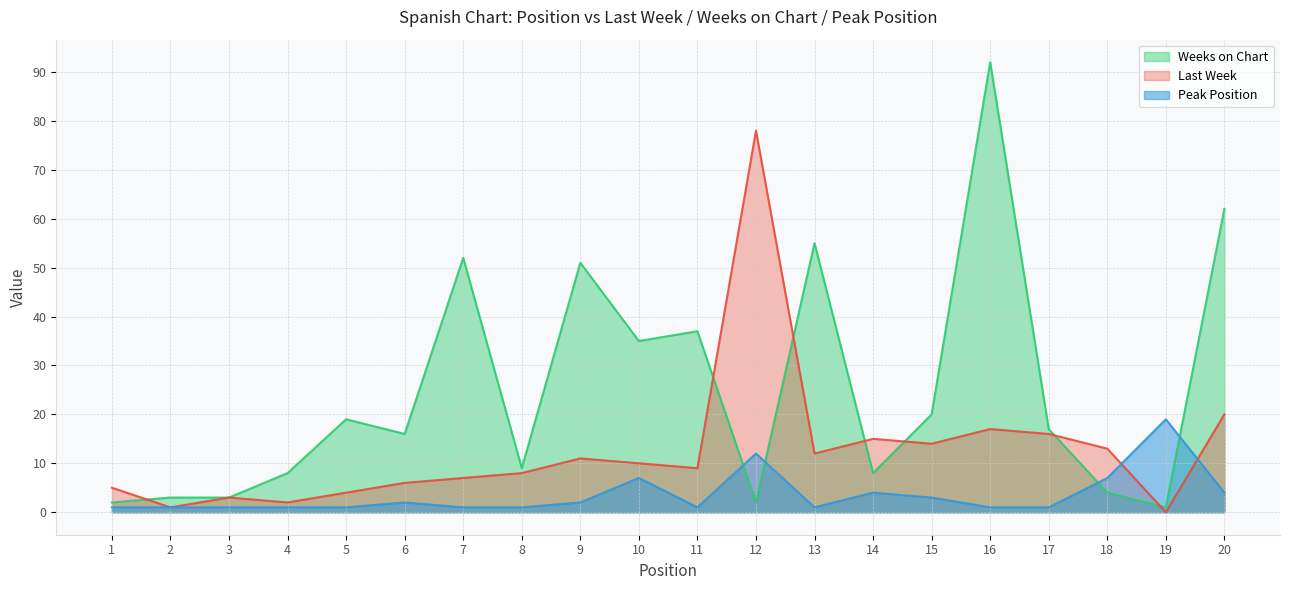

What is the total value across all series at 20?

86